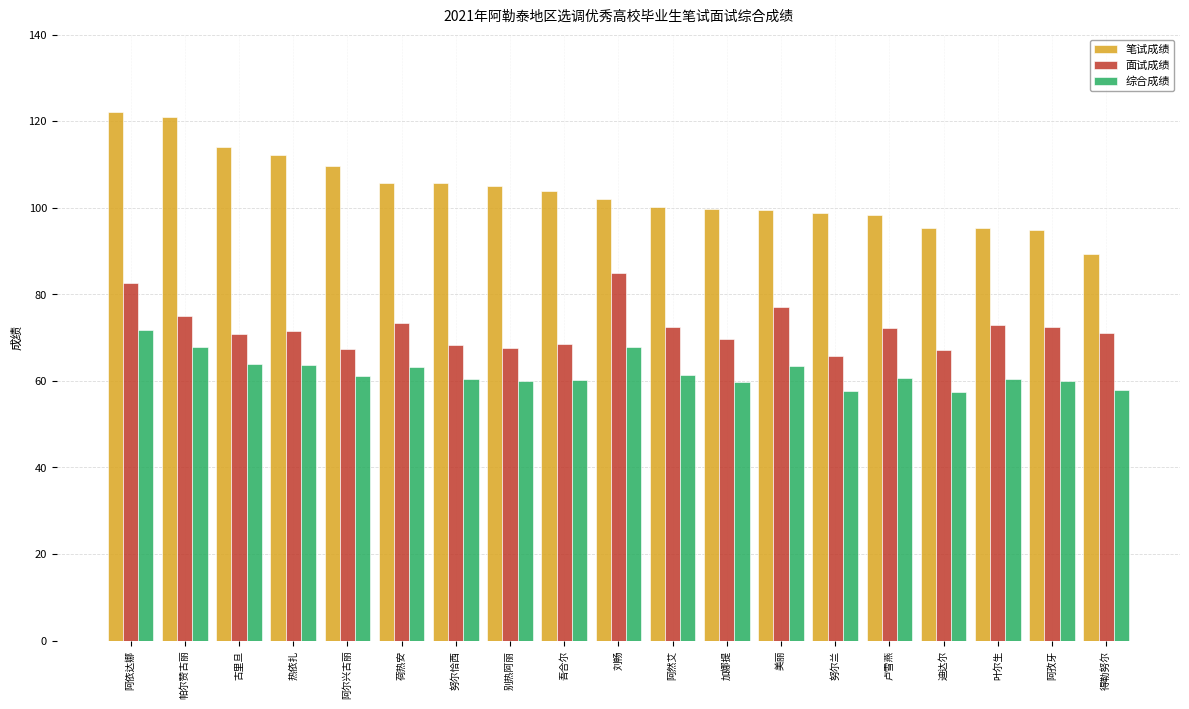

What is the sum of all 面试成绩 values?

1370.4